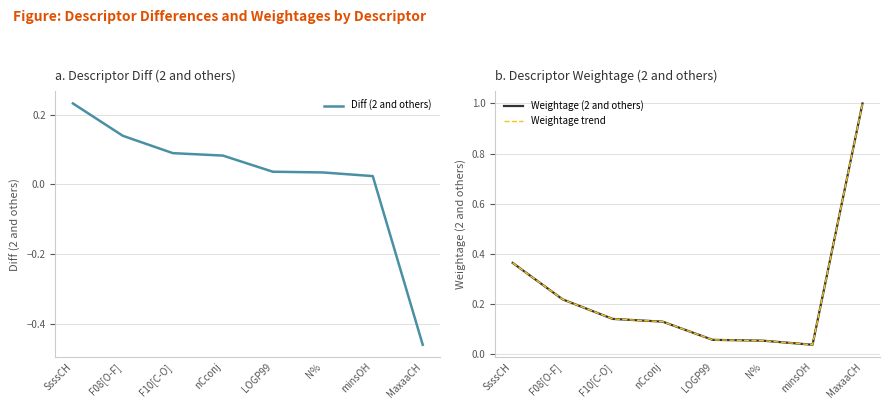

Reading left to right, extract all data points from this chart.

Diff (2 and others): 0.2	0.1	0.1	0.1	0.0	0.0	0.0	-0.5
Weightage (2 and others): 0.4	0.2	0.1	0.1	0.1	0.1	0.0	1.0
Weightage trend: 0.4	0.2	0.1	0.1	0.1	0.1	0.0	1.0